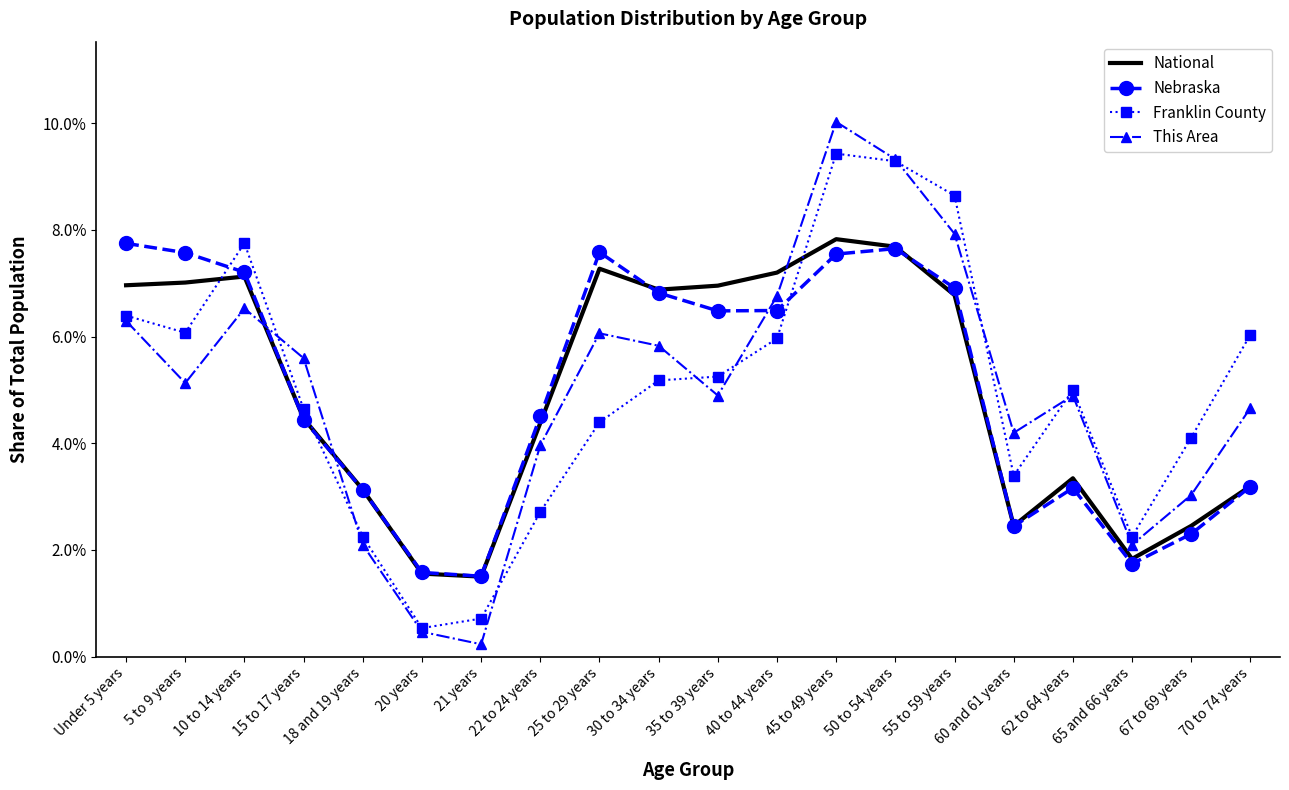

What are all the series names shown in the legend?

National, Nebraska, Franklin County, This Area